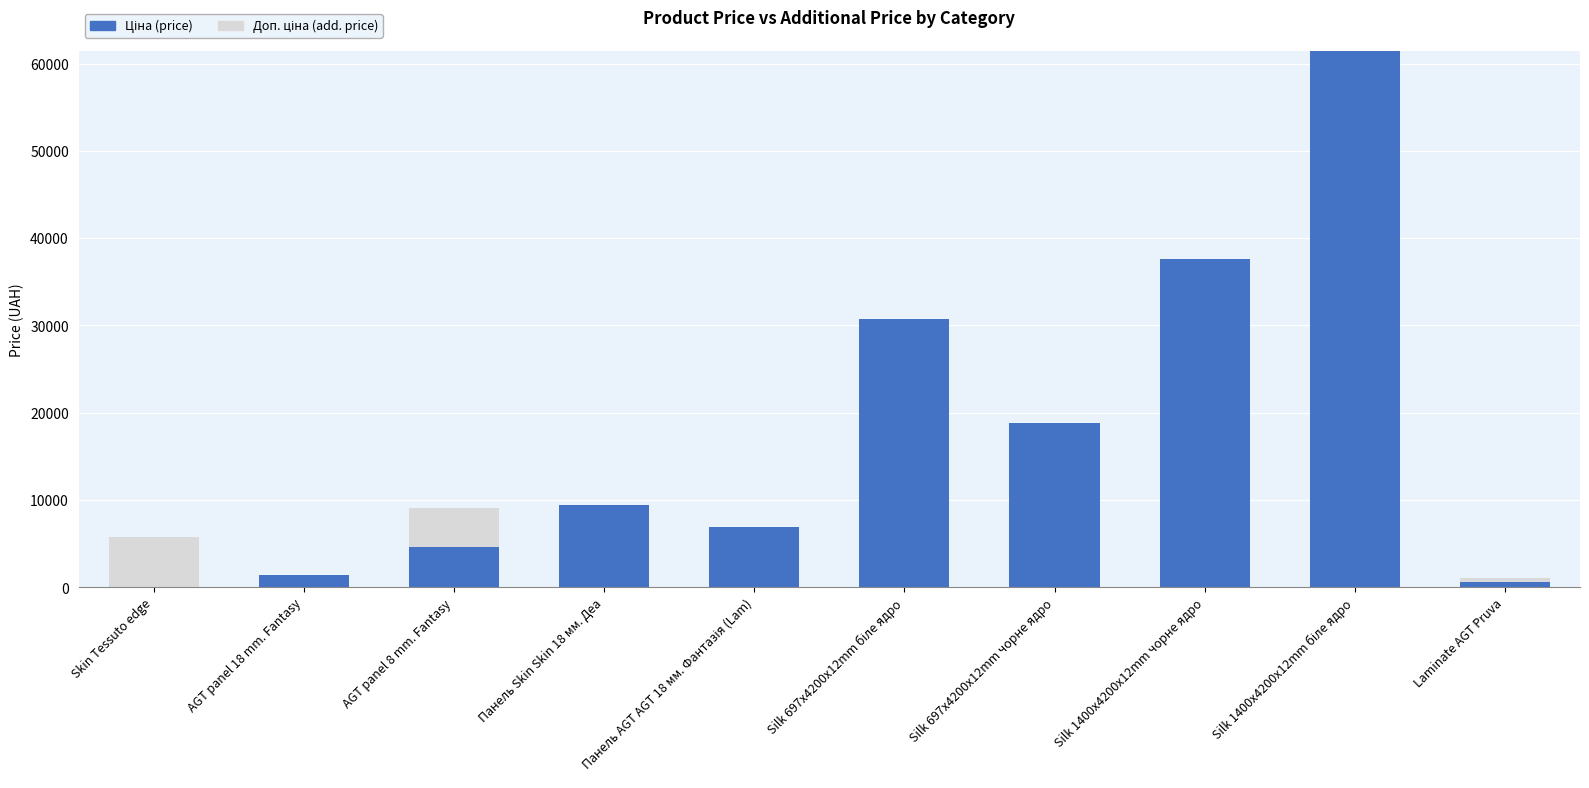

What is the total value across all series at AGT panel 18 mm. Fantasy?

1375.4